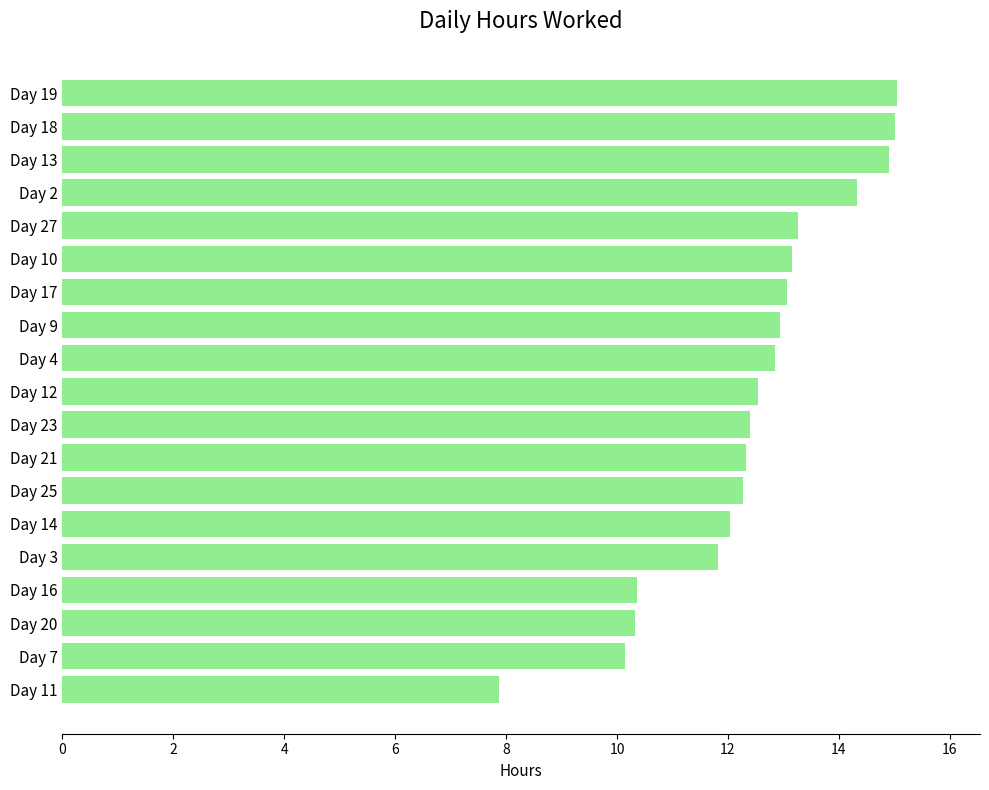

The chart shows a value of 14.9 at Day 13. True or false?

True